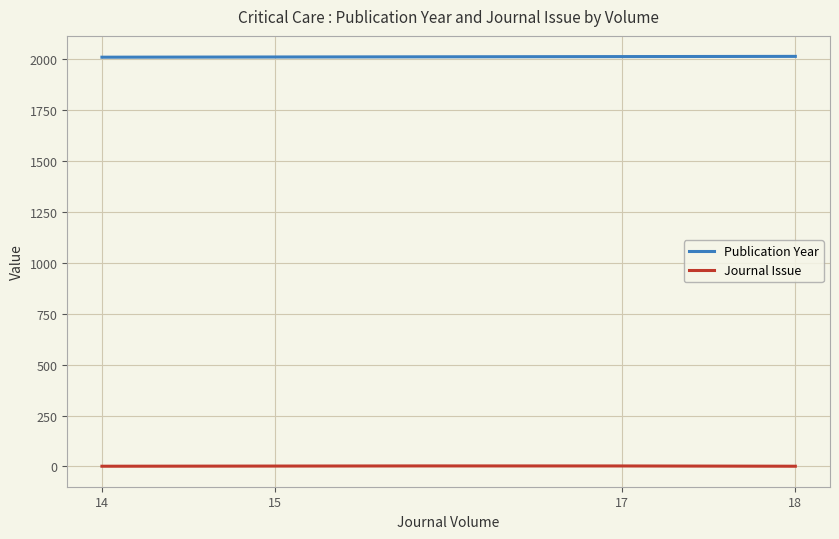

True or false: Publication Year and Journal Issue cross at least once.

False